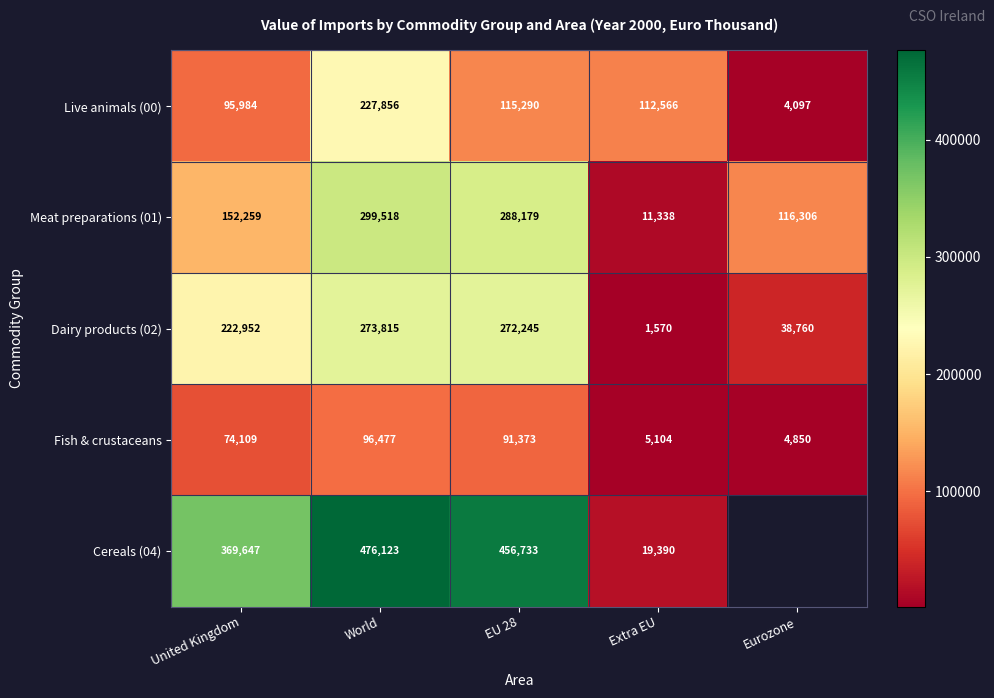

At which category is the sum across all series the highest?

World